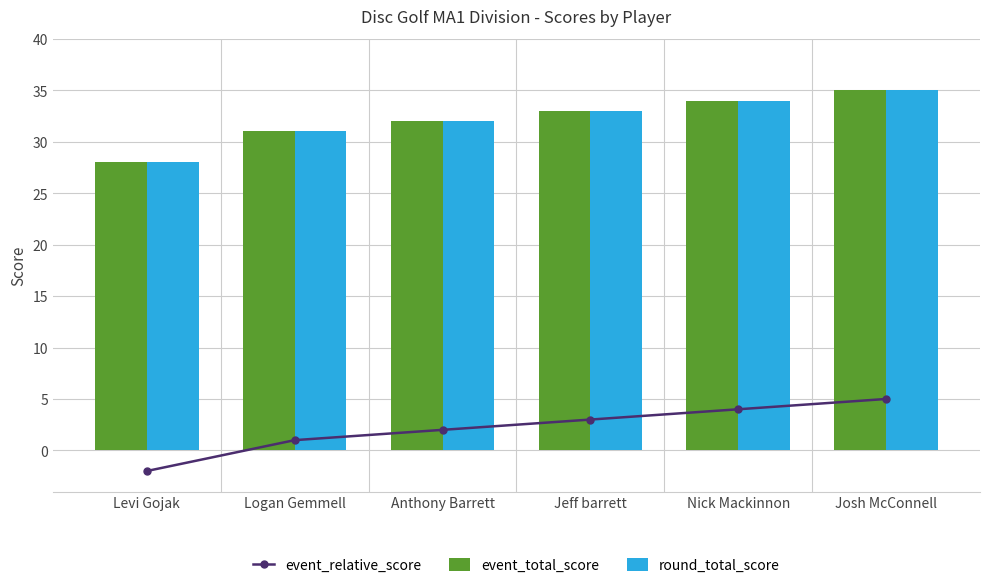

What is the average value of the event_relative_score series?

2